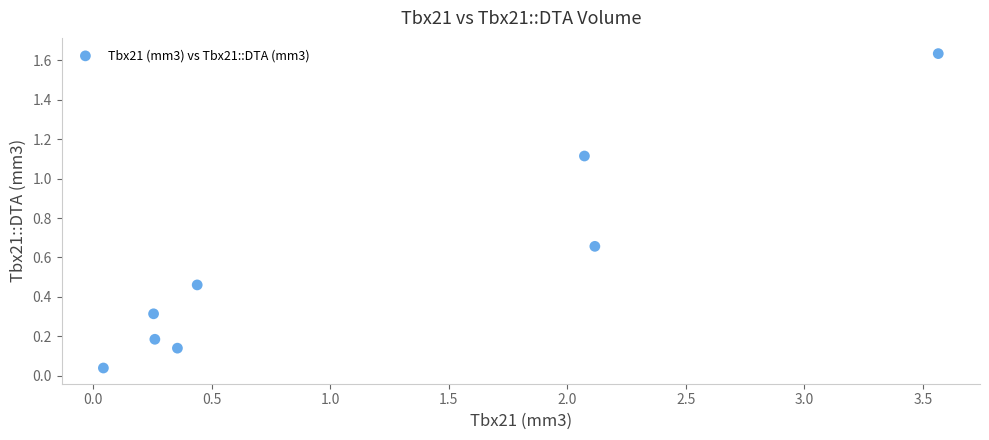

What is the average X value?

1.1